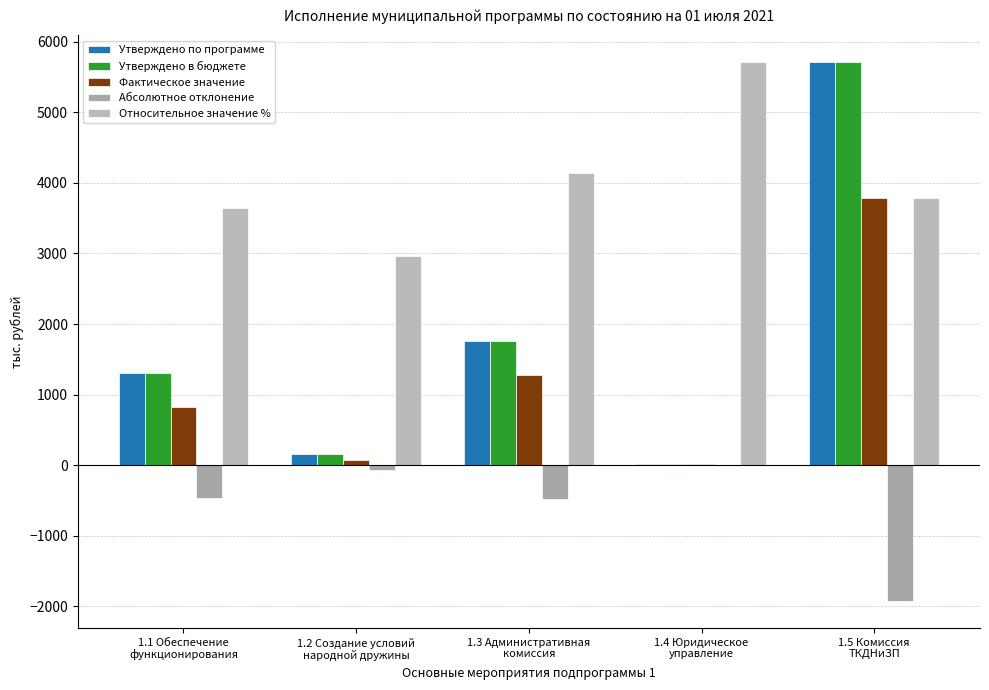

Reading left to right, list all the values displayed in this chart.

Утверждено по программе: 1.1 Обеспечение
функционирования=1300.0	1.2 Создание условий
народной дружины=154.6	1.3 Административная
комиссия=1754.7	1.4 Юридическое
управление=10.4	1.5 Комиссия
ТКДНиЗП=5707.9
Утверждено в бюджете: 1.1 Обеспечение
функционирования=1300.0	1.2 Создание условий
народной дружины=154.6	1.3 Административная
комиссия=1754.7	1.4 Юридическое
управление=10.4	1.5 Комиссия
ТКДНиЗП=5707.9
Фактическое значение: 1.1 Обеспечение
функционирования=830.7	1.2 Создание условий
народной дружины=80.3	1.3 Административная
комиссия=1271.2	1.4 Юридическое
управление=10.4	1.5 Комиссия
ТКДНиЗП=3785.4
Абсолютное отклонение: 1.1 Обеспечение
функционирования=-469.3	1.2 Создание условий
народной дружины=-74.3	1.3 Административная
комиссия=-483.5	1.4 Юридическое
управление=0.0	1.5 Комиссия
ТКДНиЗП=-1922.5
Относительное значение %: 1.1 Обеспечение
функционирования=3647.3	1.2 Создание условий
народной дружины=2964.7	1.3 Административная
комиссия=4135.4	1.4 Юридическое
управление=5707.9	1.5 Комиссия
ТКДНиЗП=3785.5